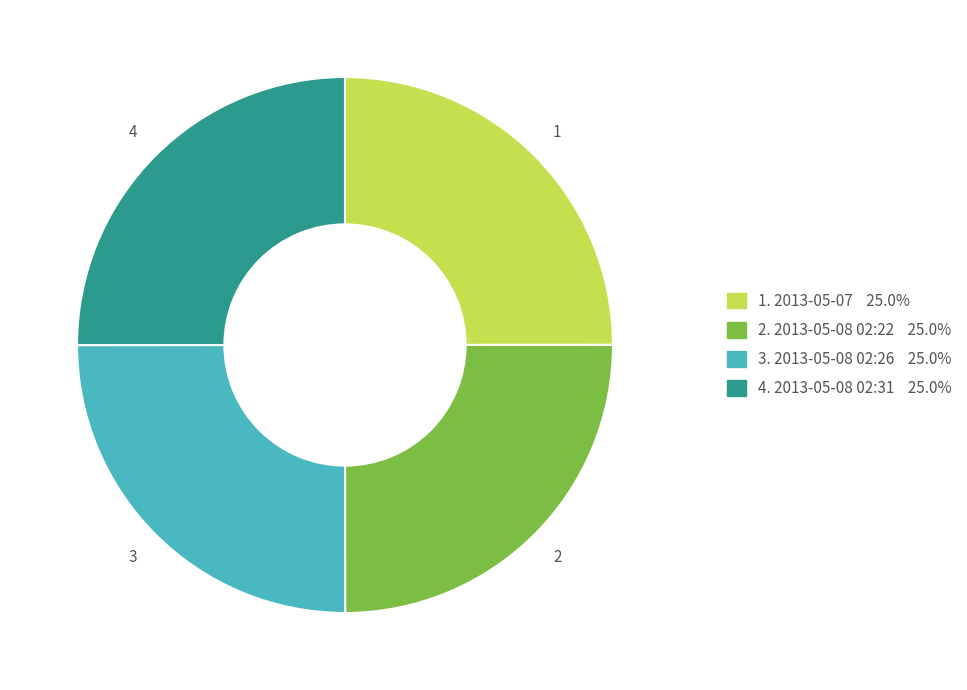

Does 2. 2013-05-08 02:22 25.0% account for over 50% of the chart?

No